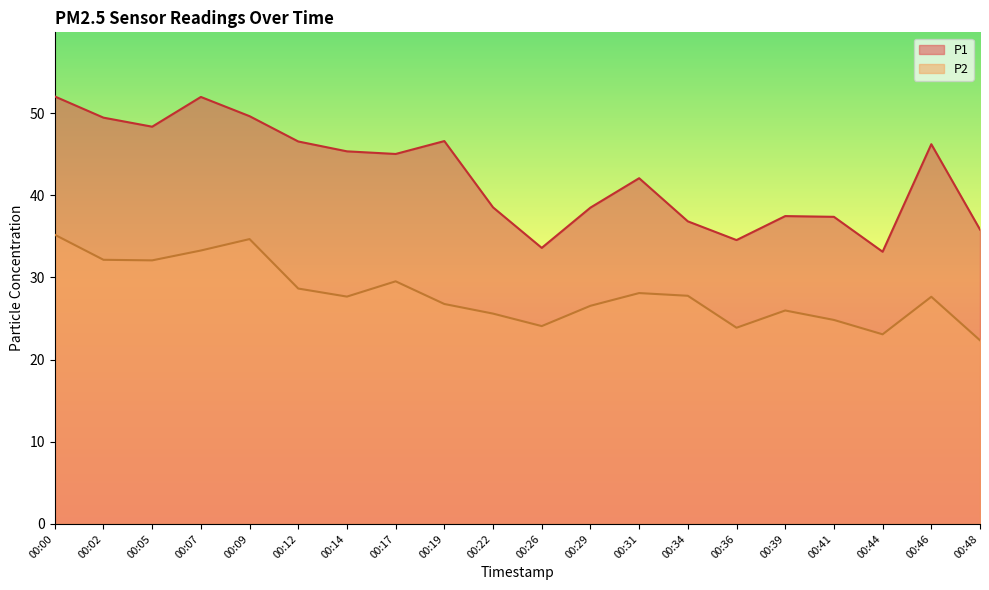

Does the chart display data point markers on the line(s)?

No